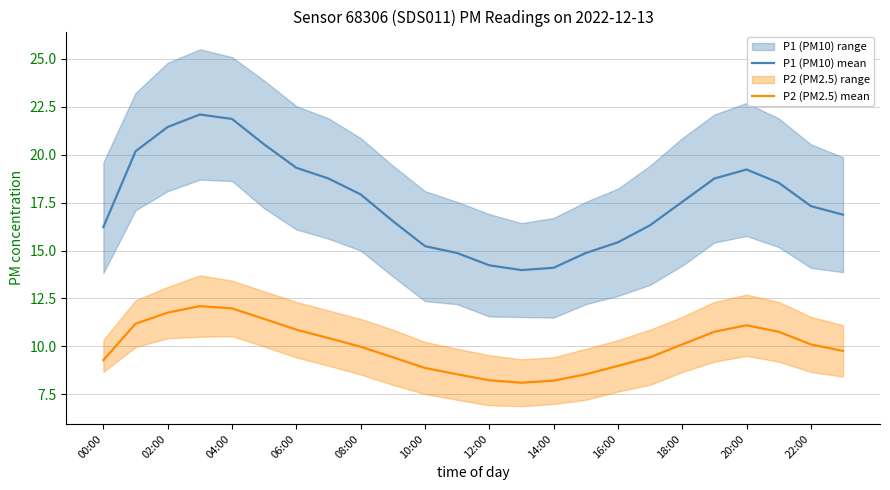

True or false: P2 (PM2.5) mean and P1 (PM10) mean intersect in this chart.

False